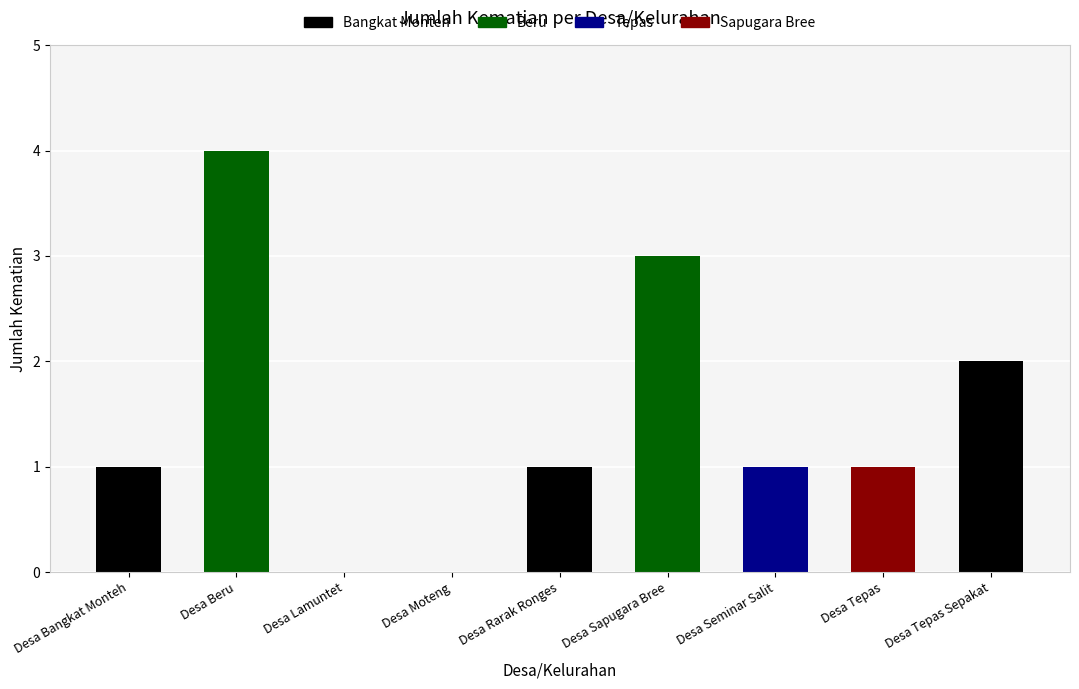

What is the change in value from Desa Moteng to Desa Rarak Ronges?

+1